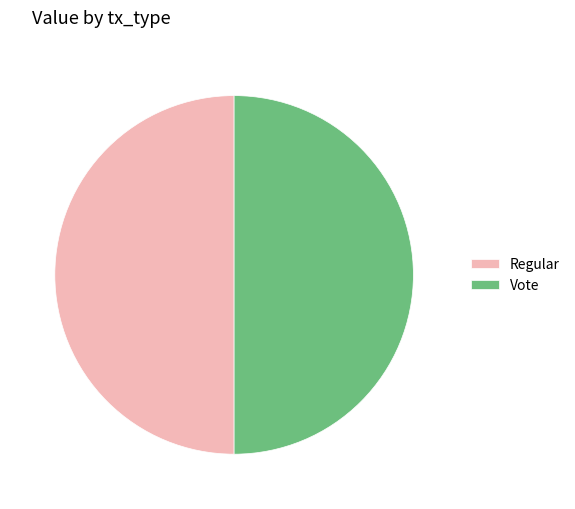

Approximately how many times larger is the value at Vote compared to Regular?

1.0